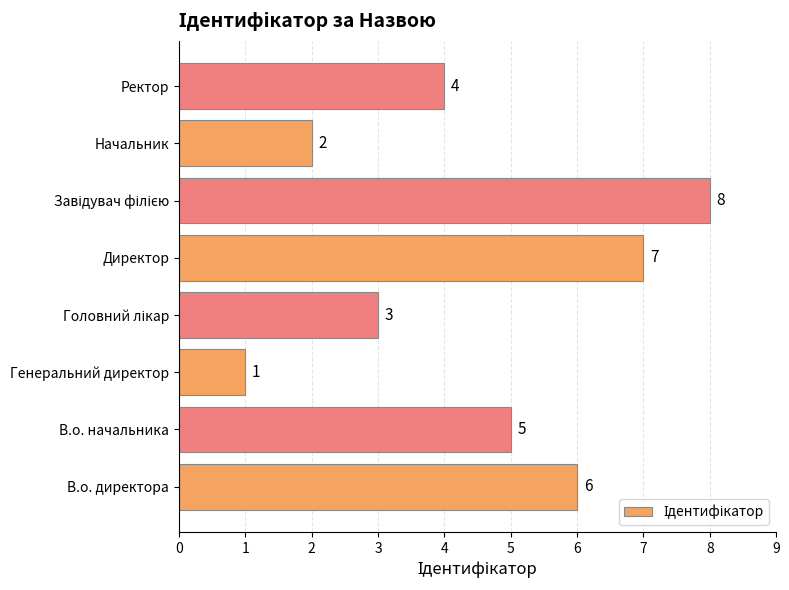

What is the difference between the maximum and minimum values?

7